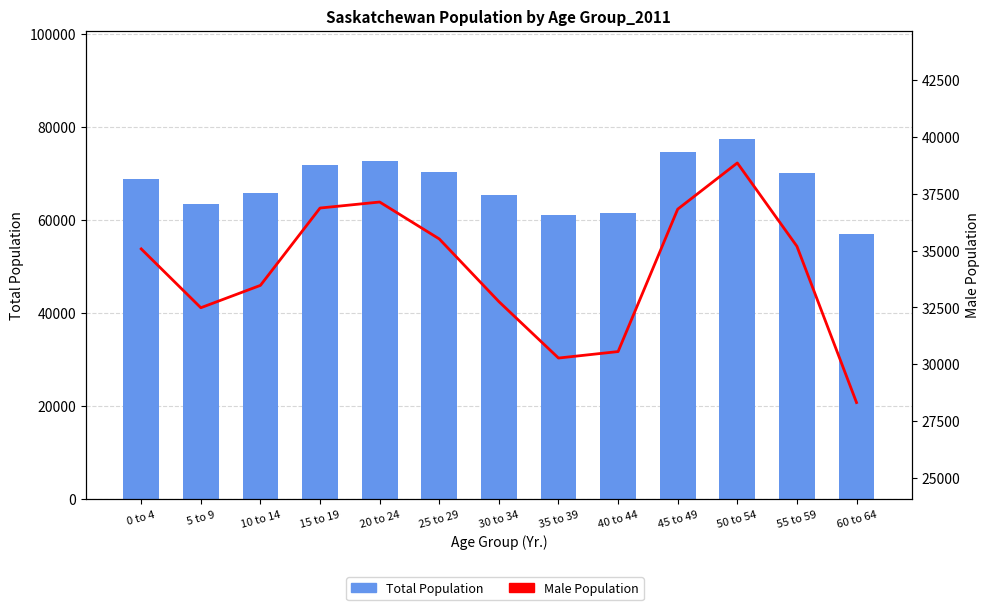

What is the difference between the maximum and second lowest values in the Male Population series?

8590